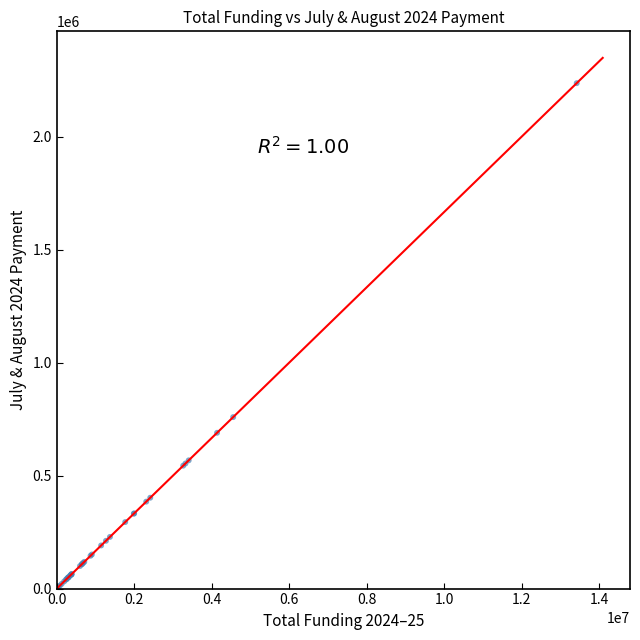

What Y value in the scatter plot is closest to 1121415?

758757